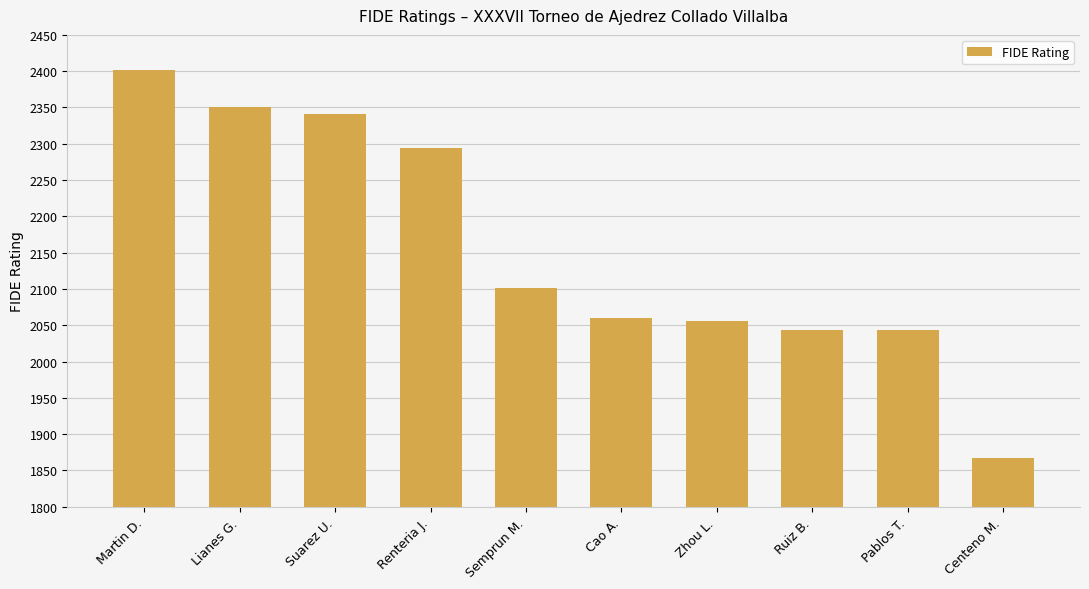

What is the value of the 2nd bar from the left?

2351